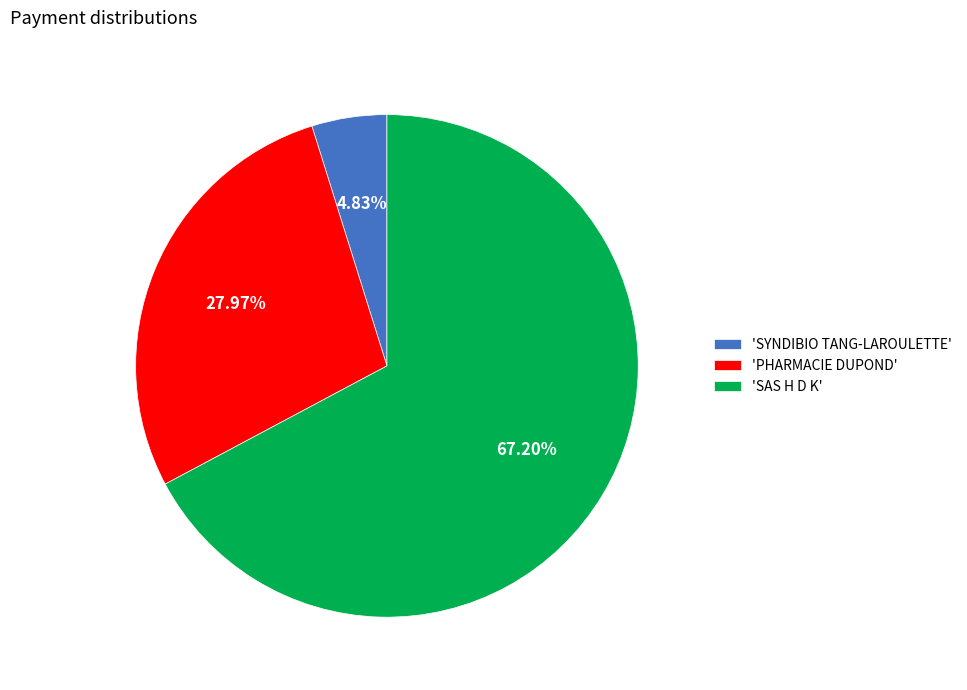

Rank the categories by value from lowest to highest.

'SYNDIBIO TANG-LAROULETTE', 'PHARMACIE DUPOND', 'SAS H D K'